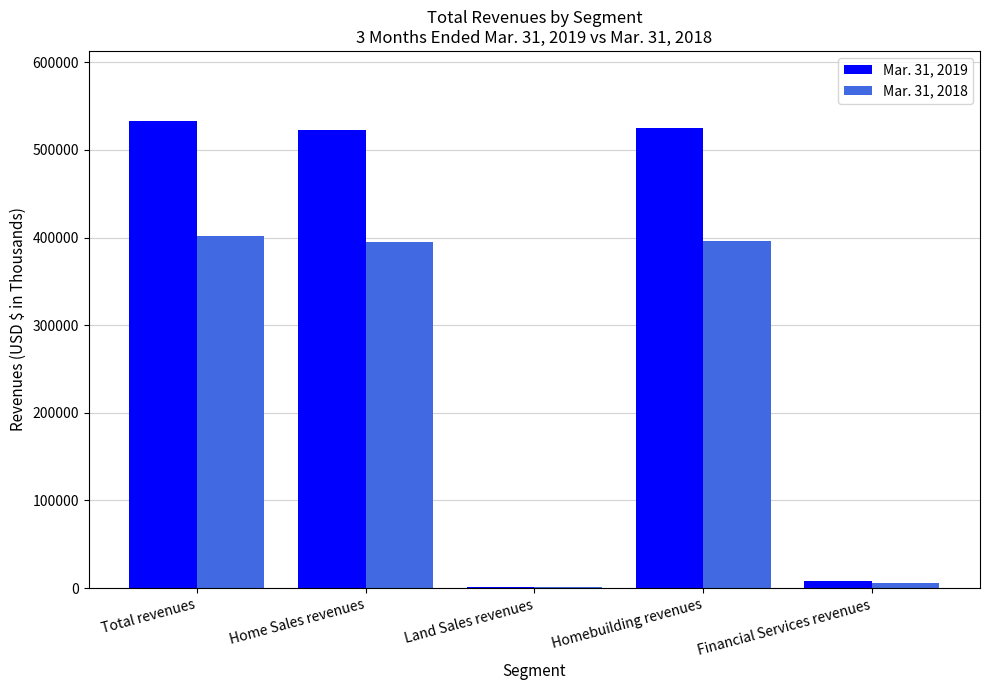

What is the greatest value displayed?

533057